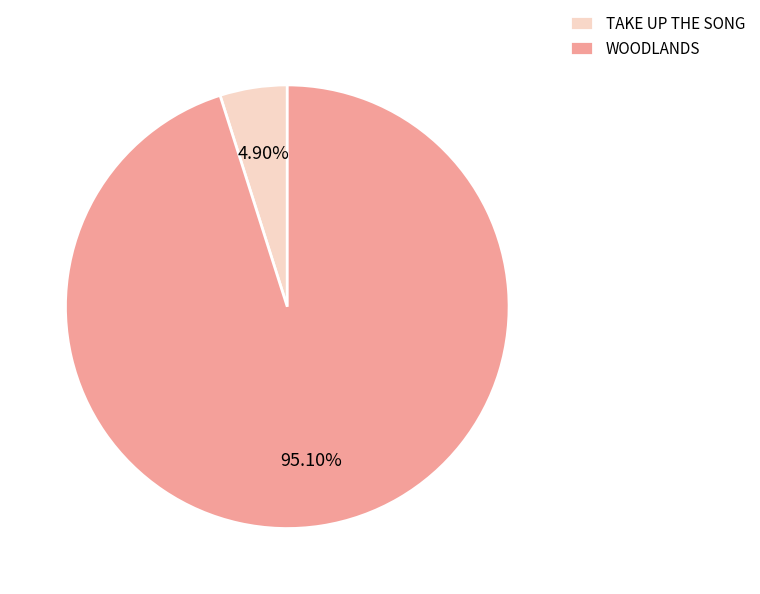

How many segments does this pie chart have?

2